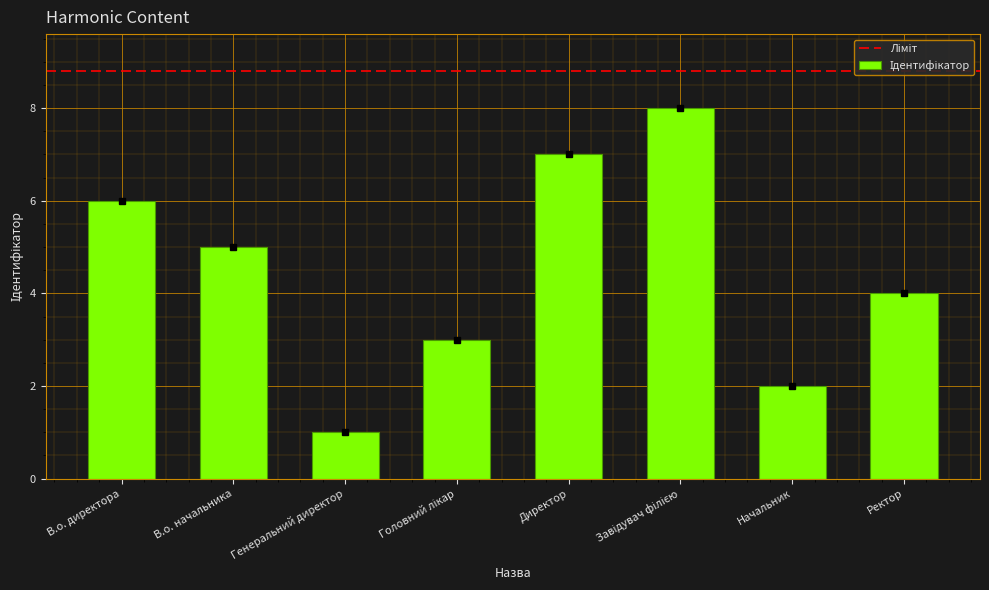

What is the maximum value shown in the chart?

8